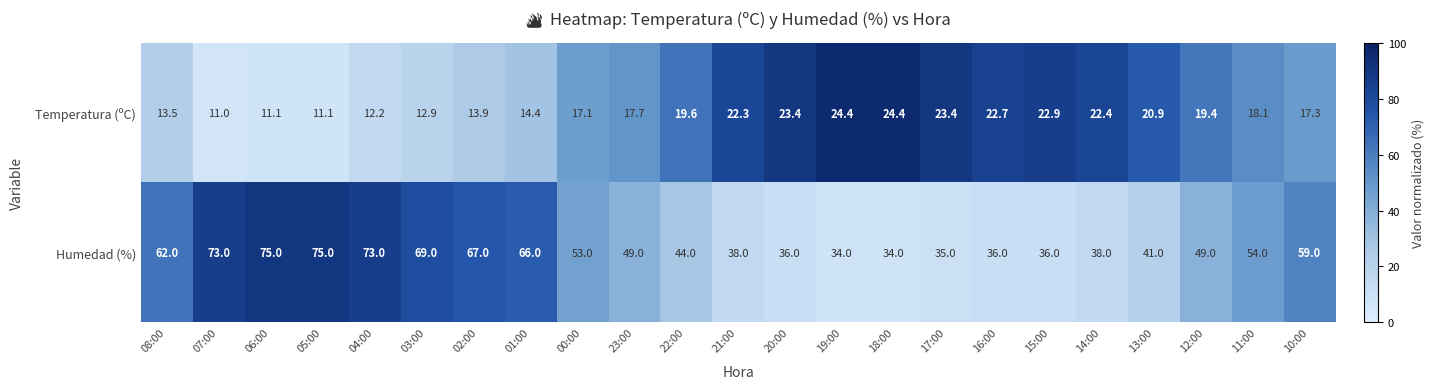

What is the greatest value displayed?

75.0